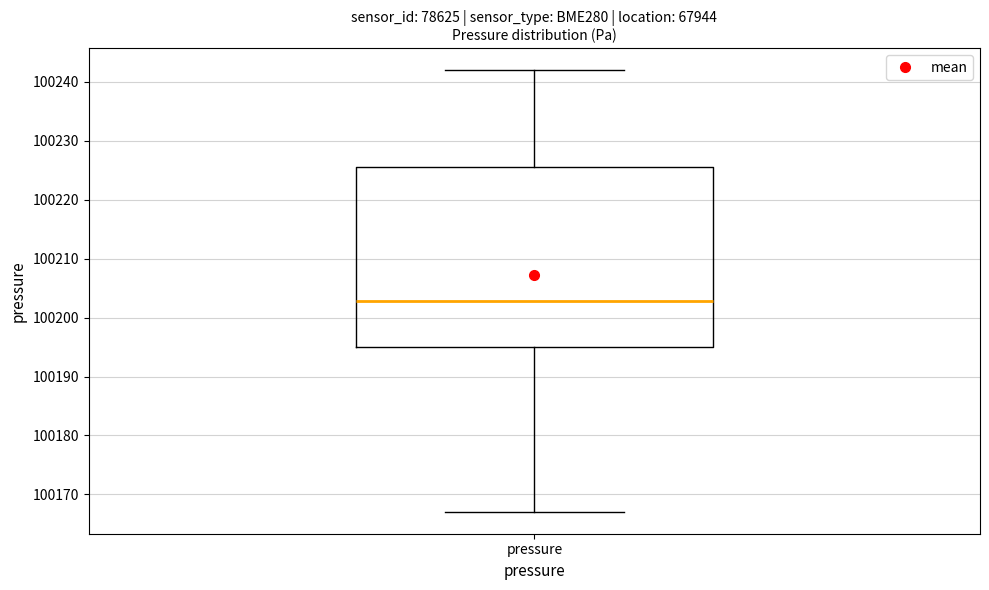

Where does the lower whisker of the box for pressure end on the y-axis? The values are not printed on the chart, so give them approximately, as read against the axis.

100167